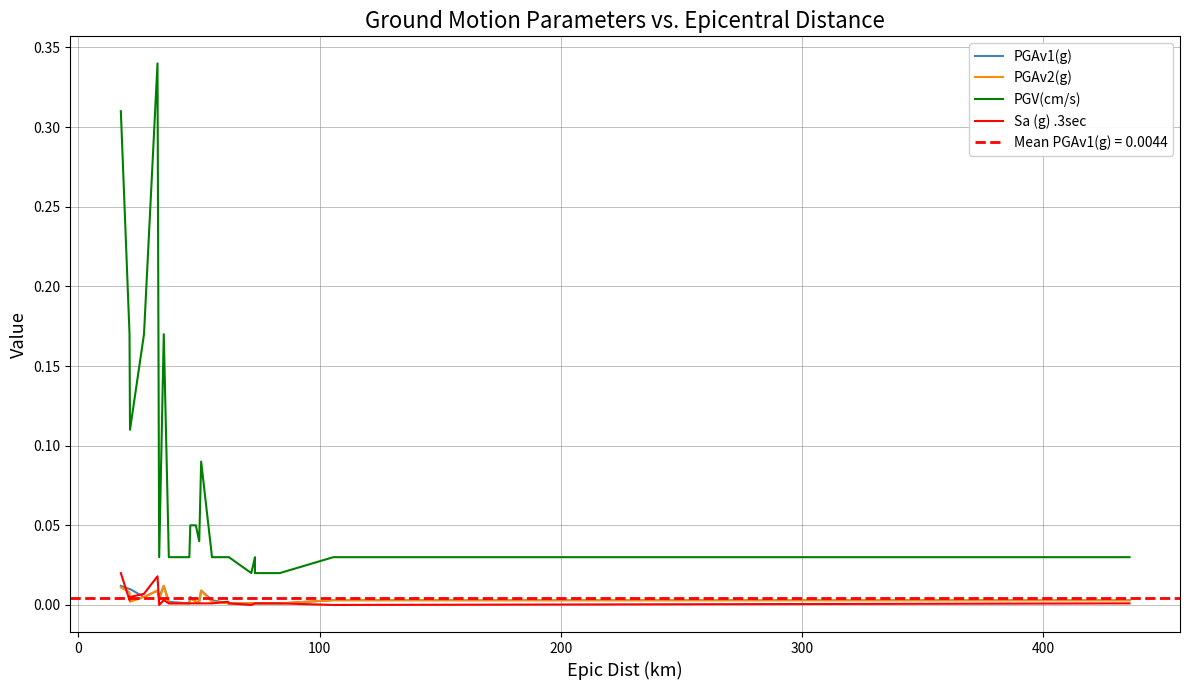

The PGAv1(g) series shows 0.0 at 500. True or false?

False